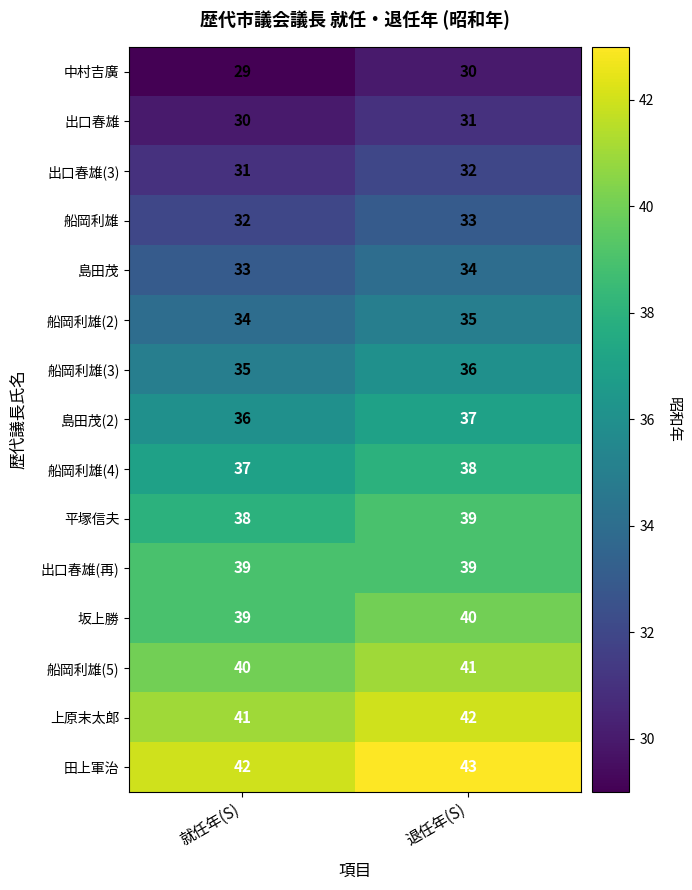

Rank the categories by 船岡利雄(5) value from highest to lowest.

退任年(S), 就任年(S)